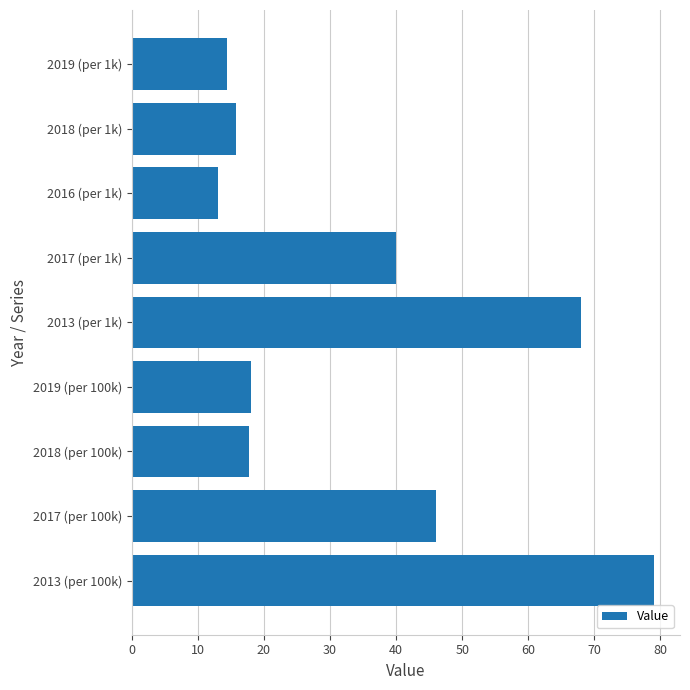

What is the maximum value shown in the chart?

79.0